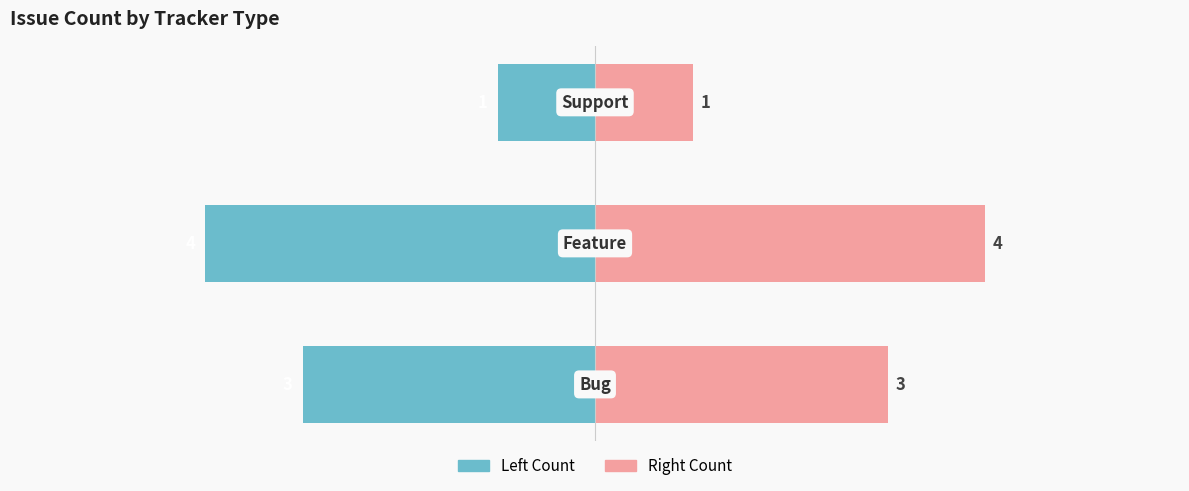

Is the value of Count (Left) at 2 greater than the value of Count (Right) at 2?

No